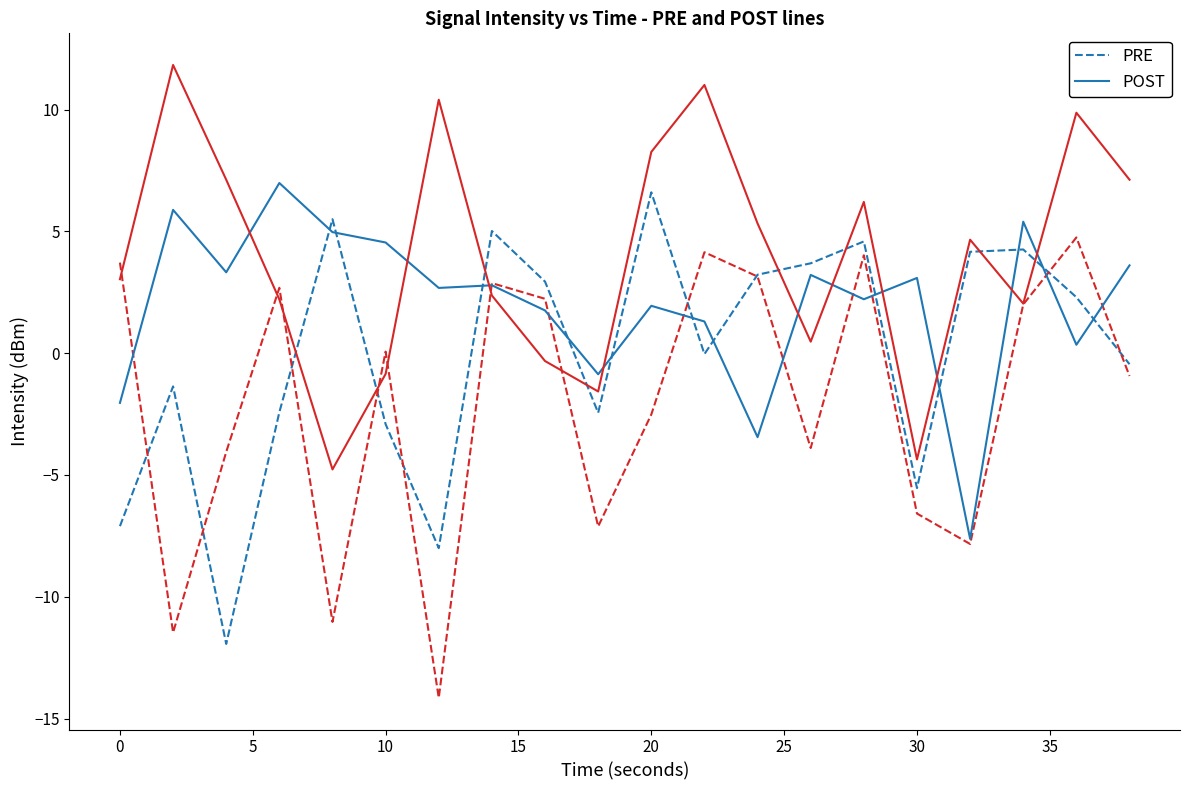

Rank the series by their maximum value, from highest to lowest.

POST, PRE